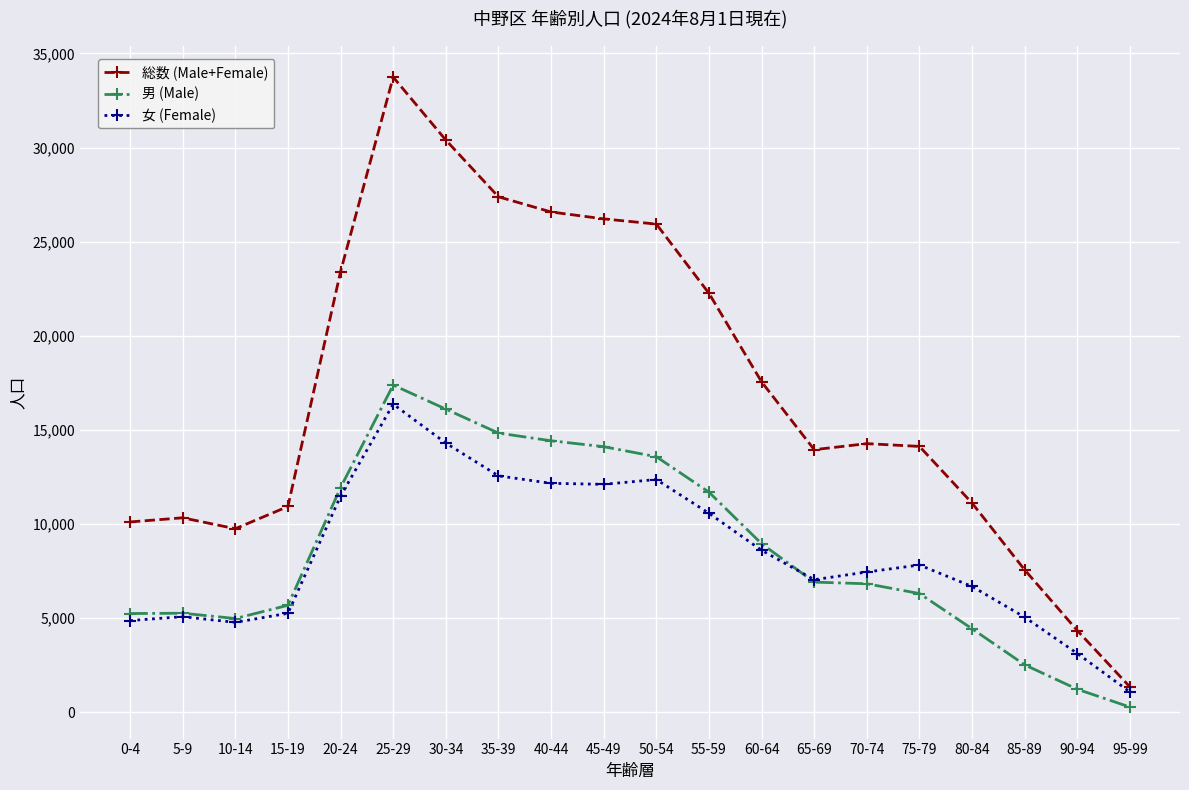

Which series has the widest spread of values?

総数 (Male+Female)